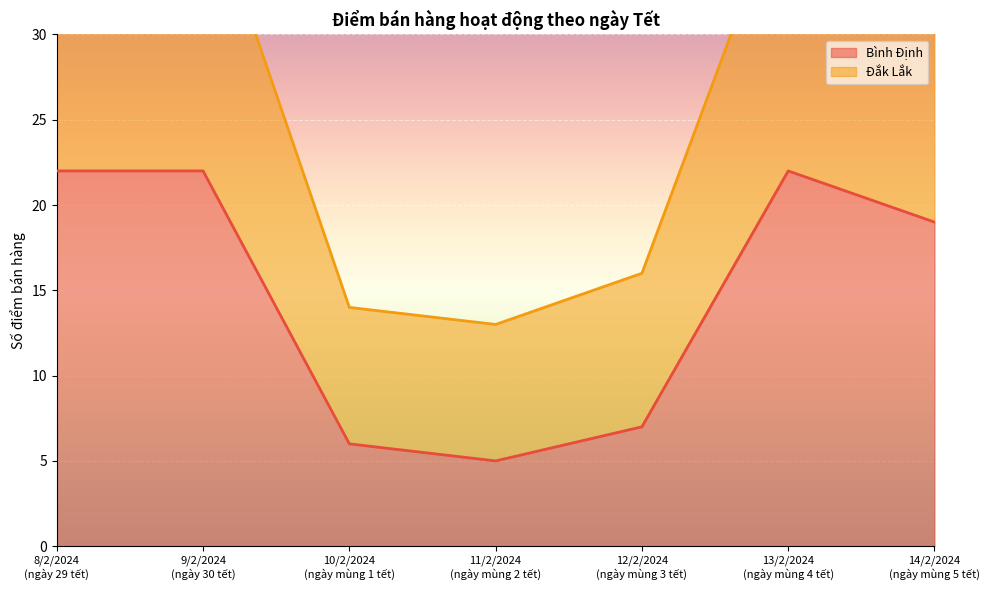

What position from the right is 11/2/2024
(ngày mùng 2 tết)?

4